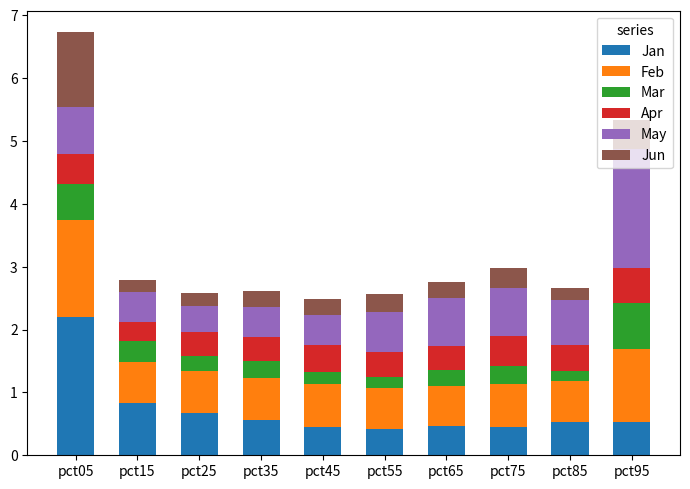

At which category is the sum across all series the highest?

pct05